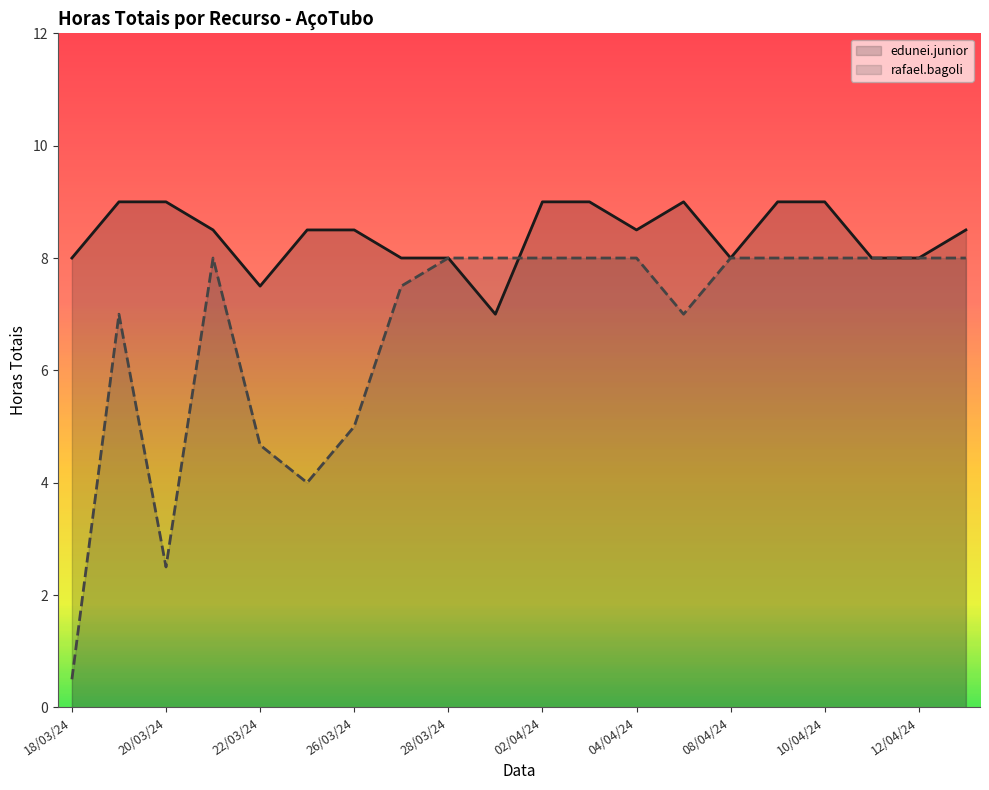

Which has a higher value, 22/03/24 or 04/04/24?

04/04/24